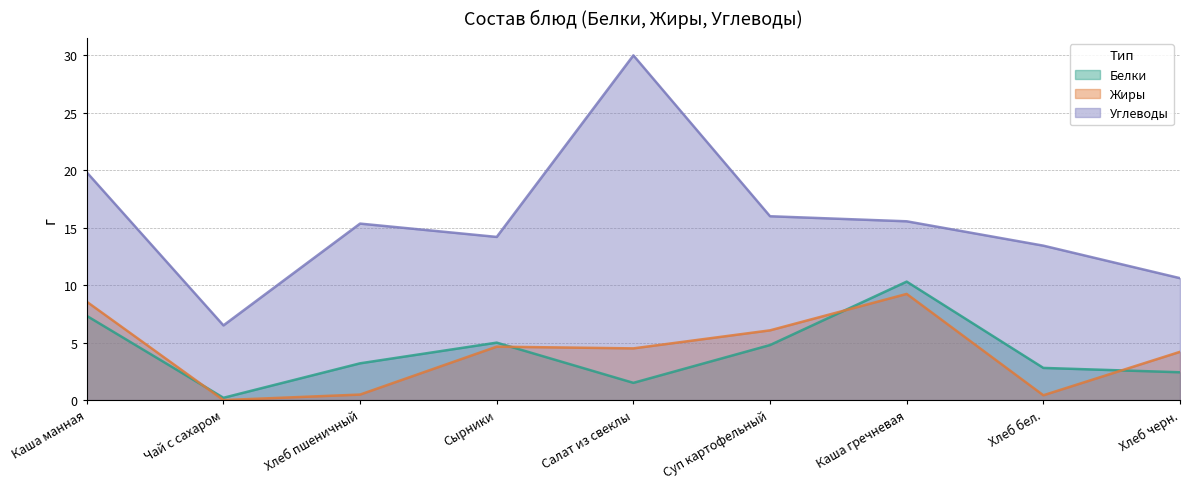

Which series has the largest total across all categories?

Углеводы